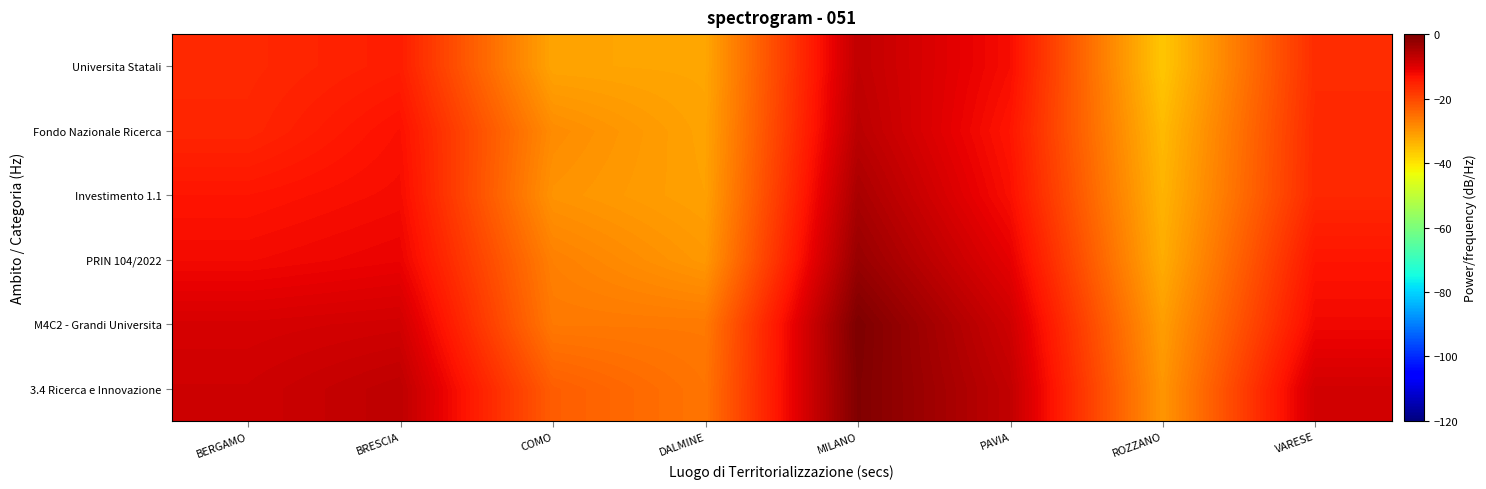

Which has a higher value, COMO or BERGAMO?

BERGAMO